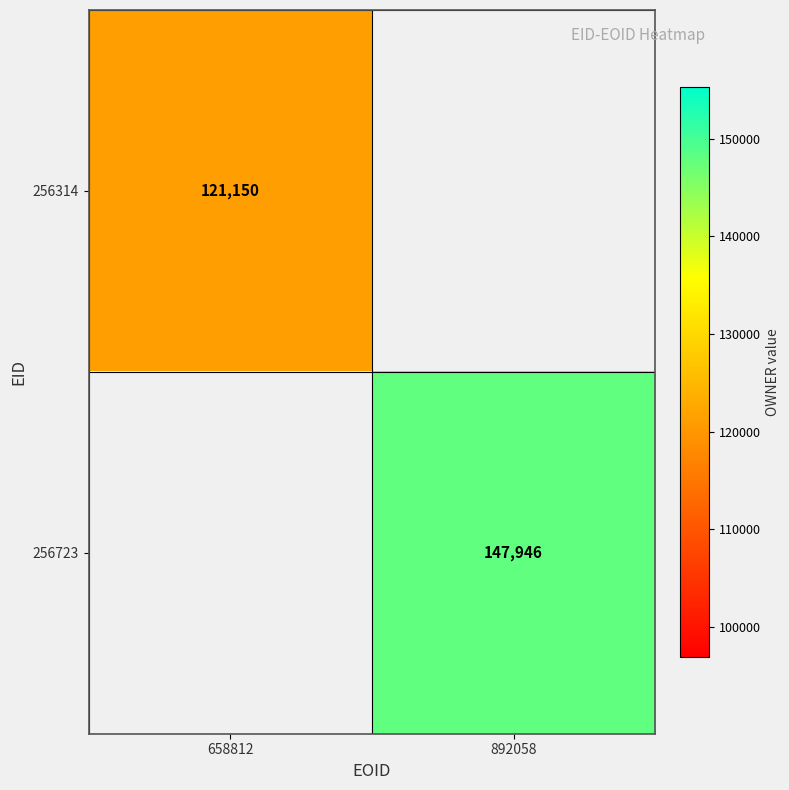

Is it true that 256314 equals 213589 at 658812?

False